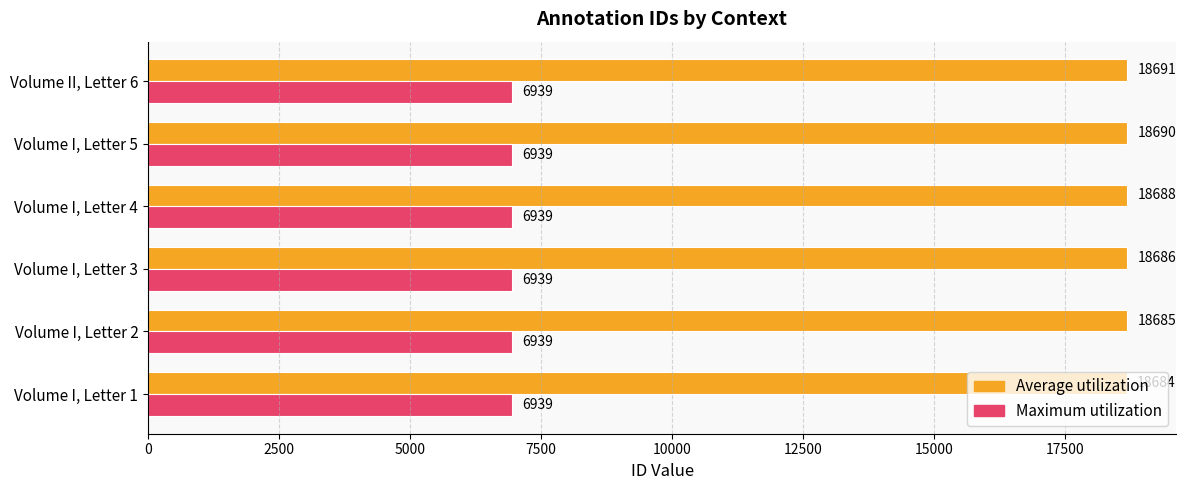

What is the average value of the Average utilization series?

18687